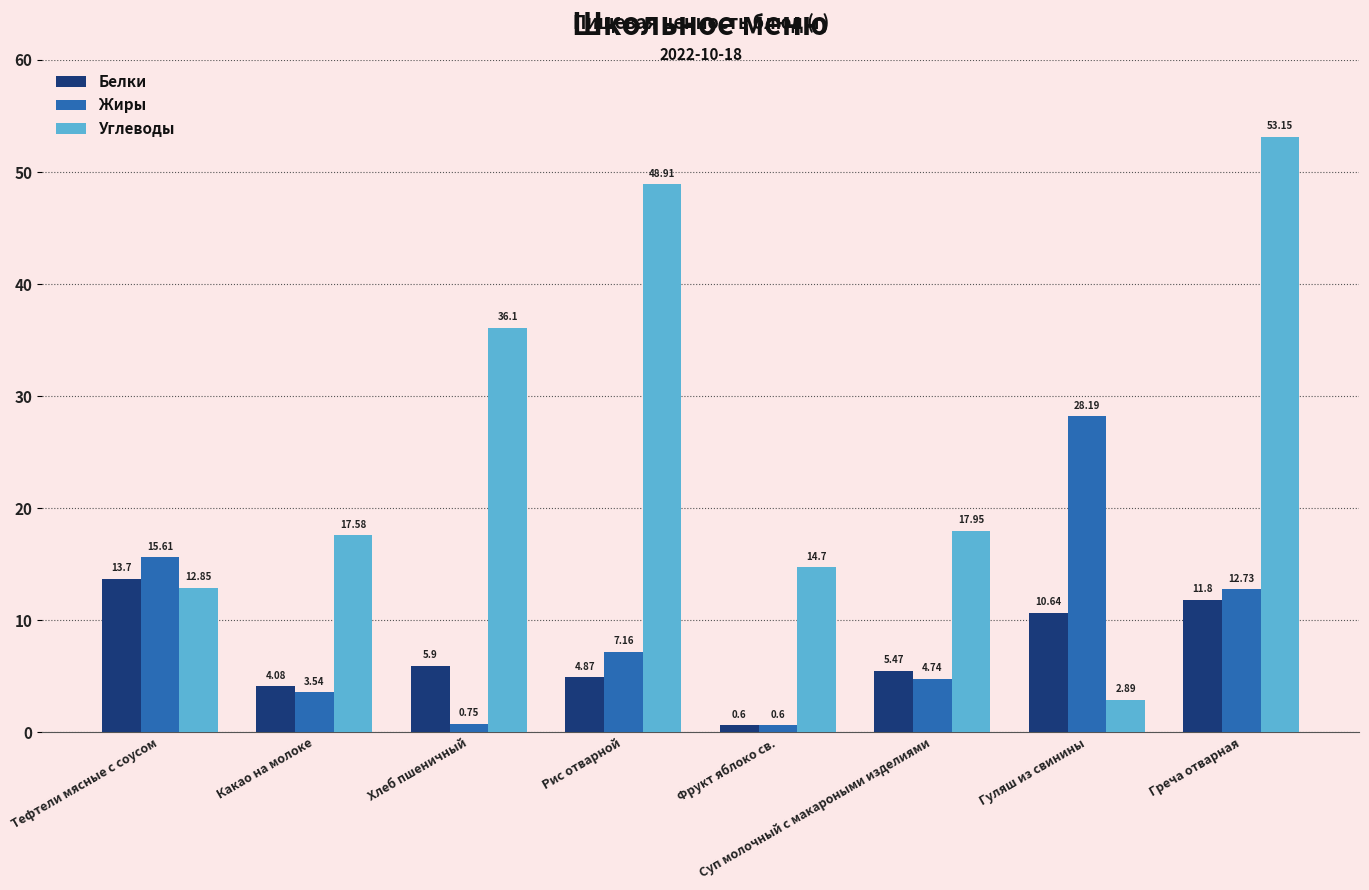

Which series has the widest spread of values?

Углеводы